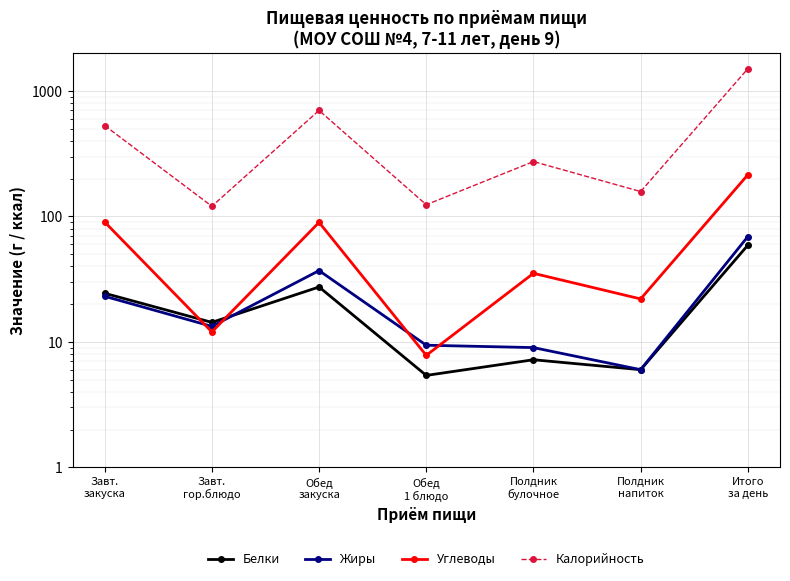

What is the difference between the Белки values at Полдник
напиток and Обед
закуска?

21.4